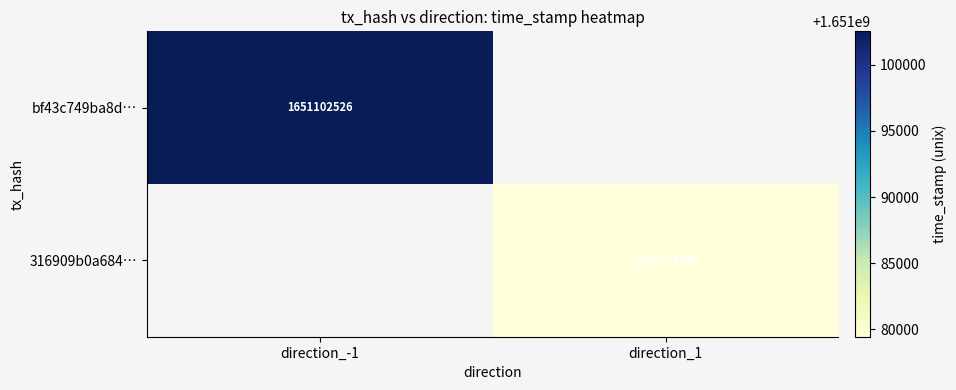

Is the value of bf43c749ba8d… at direction_-1 greater than the value of 316909b0a684… at direction_1?

Yes